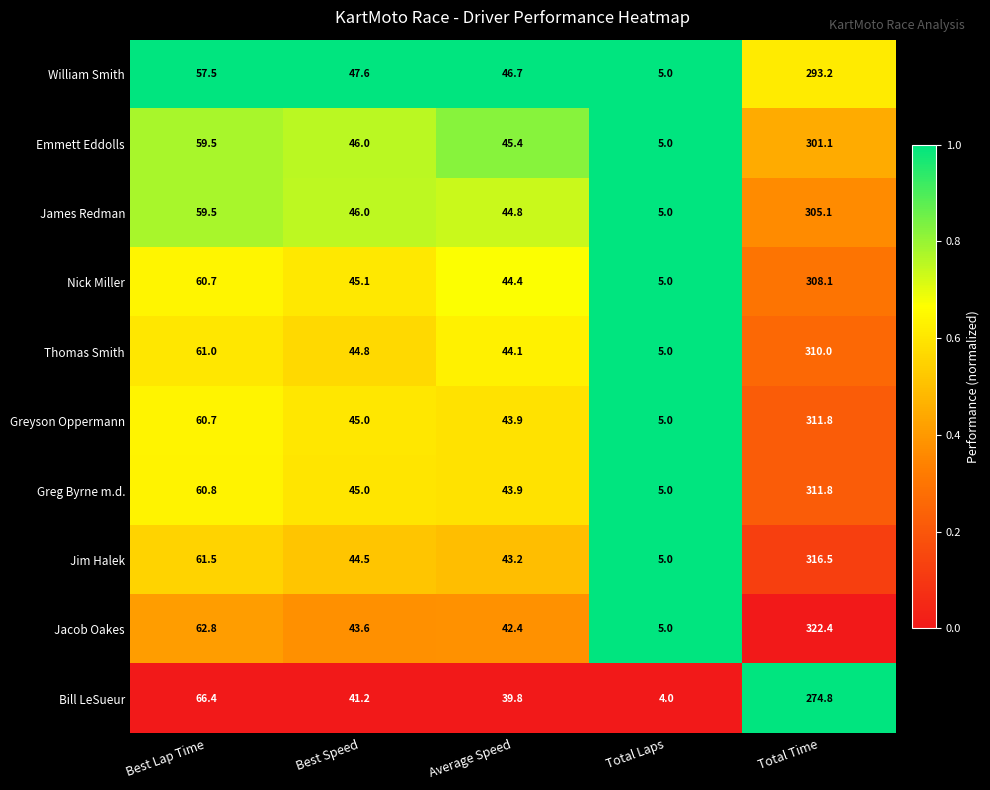

The Greg Byrne m.d. series shows 27.3 at Best Lap Time. True or false?

False